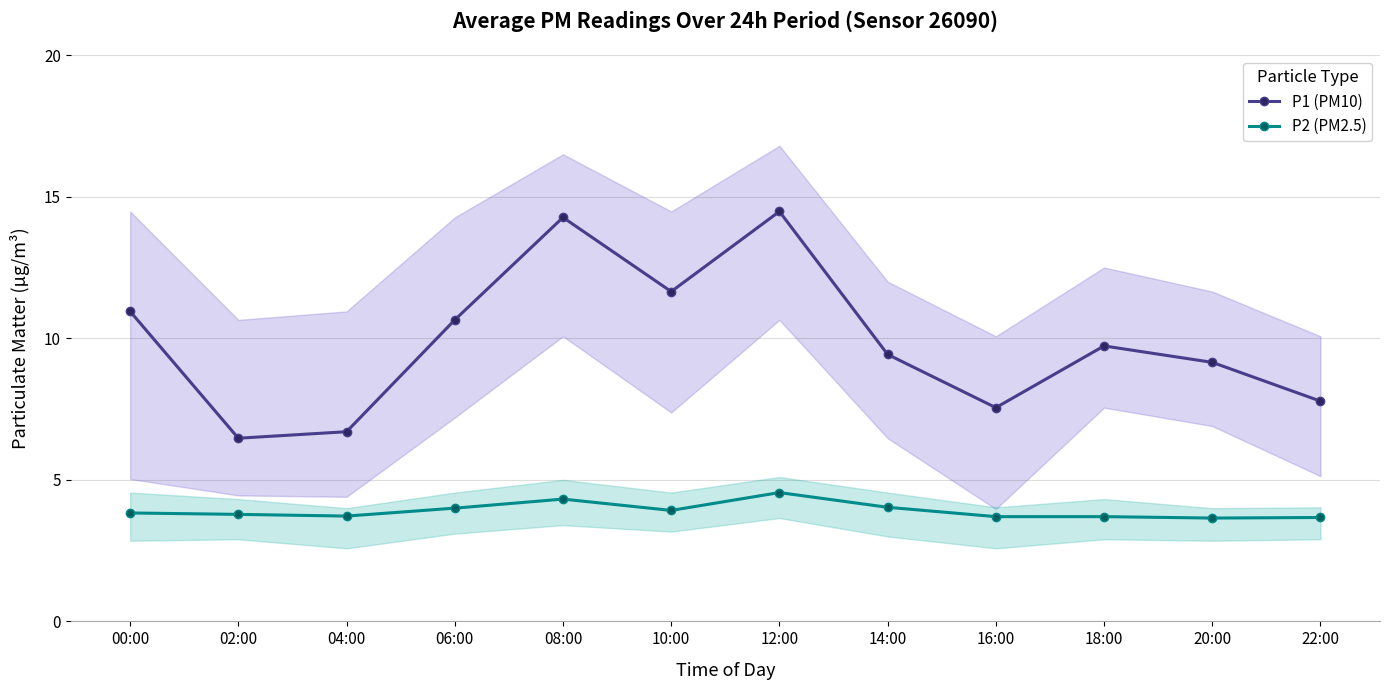

List the labels in order of P1 (PM10) value, largest first.

12:00, 08:00, 10:00, 00:00, 06:00, 18:00, 14:00, 20:00, 22:00, 16:00, 04:00, 02:00